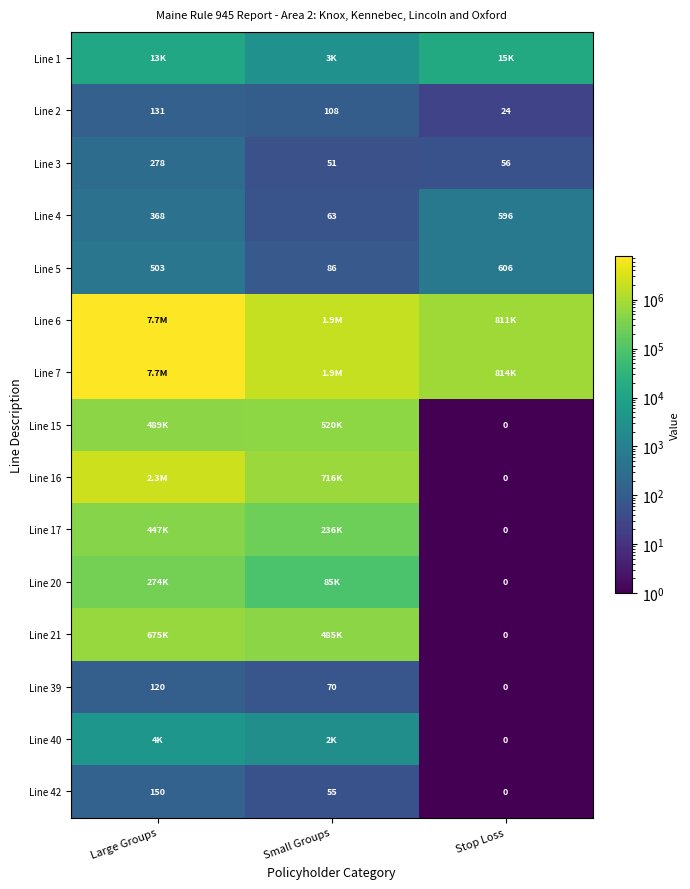

How many data points does each series have?

3